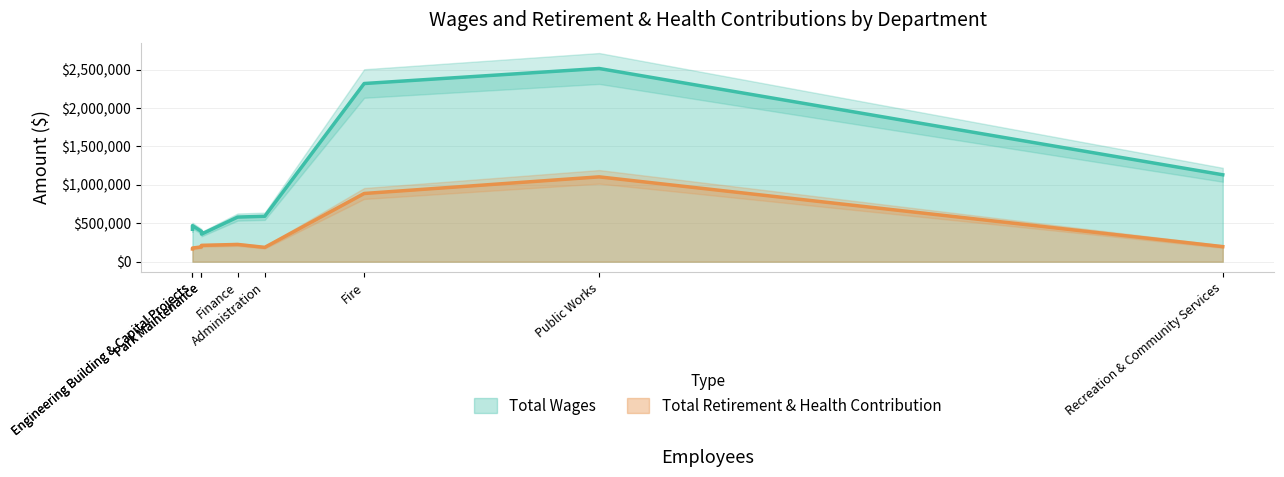

How many lines are shown in the chart?

2